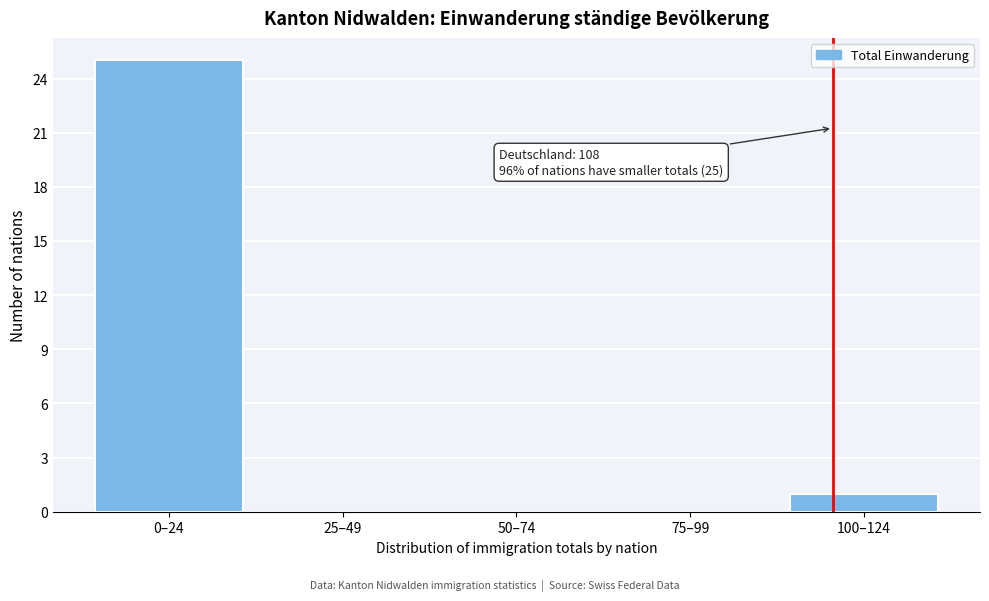

Reading left to right, what are all the values shown in this chart?

0–24=25	25–49=0	50–74=0	75–99=0	100–124=1